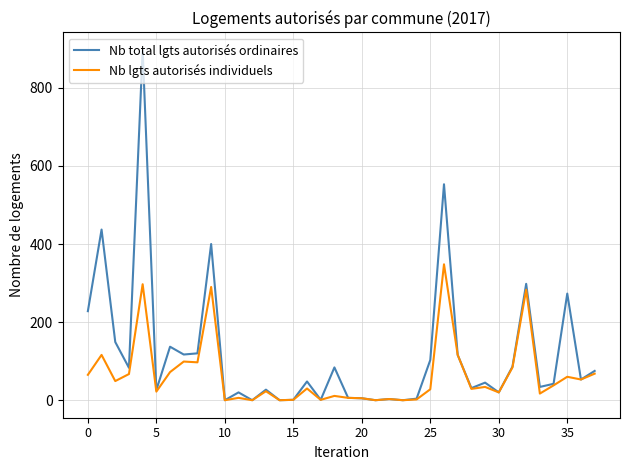

Which series has the widest spread of values?

Nb total lgts autorisés ordinaires